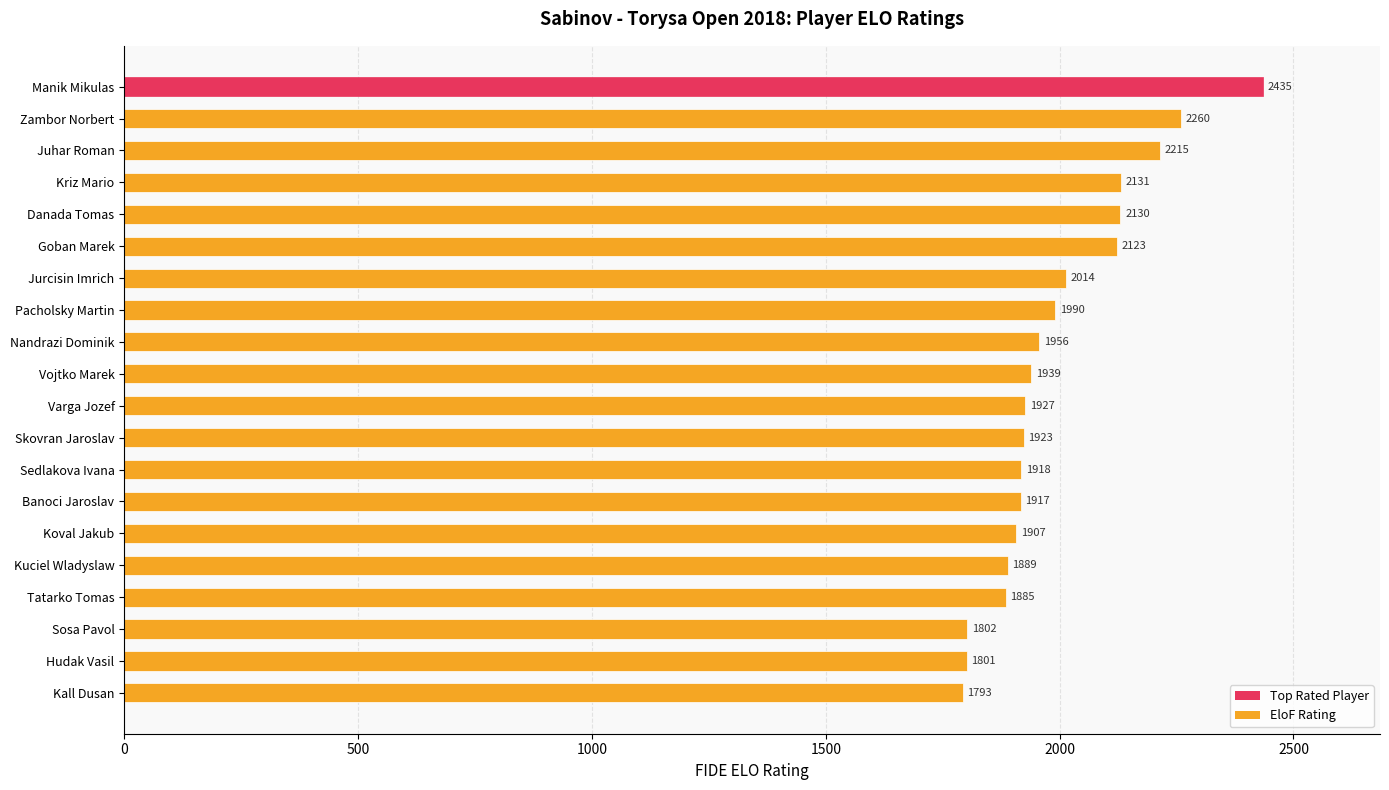

Rank the categories by value from lowest to highest.

Kall Dusan, Hudak Vasil, Sosa Pavol, Tatarko Tomas, Kuciel Wladyslaw, Koval Jakub, Banoci Jaroslav, Sedlakova Ivana, Skovran Jaroslav, Varga Jozef, Vojtko Marek, Nandrazi Dominik, Pacholsky Martin, Jurcisin Imrich, Goban Marek, Danada Tomas, Kriz Mario, Juhar Roman, Zambor Norbert, Manik Mikulas